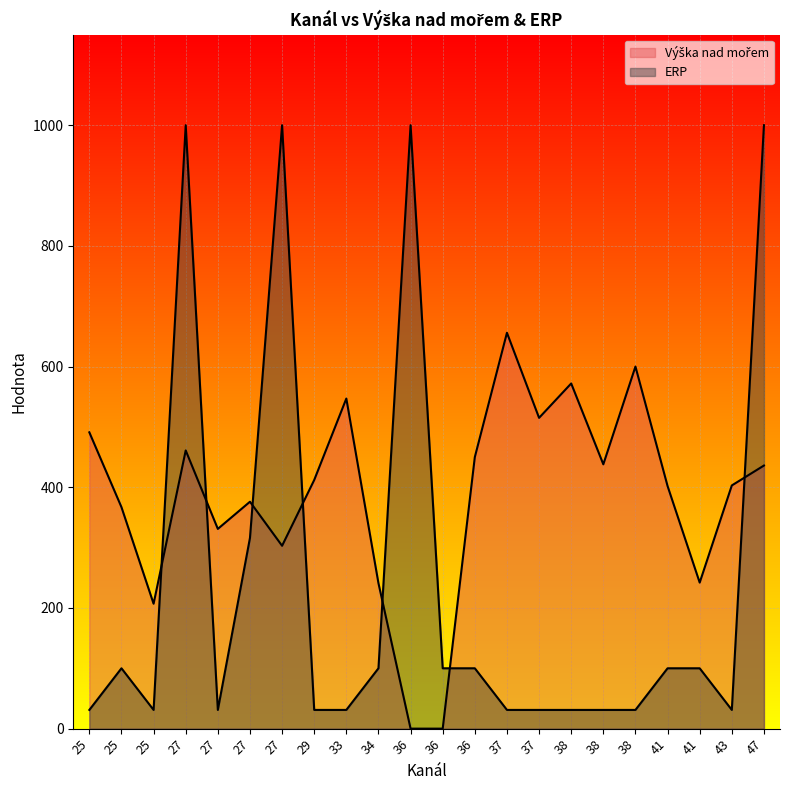

What is the difference between the Výška nad mořem values at 43 and 25?

36